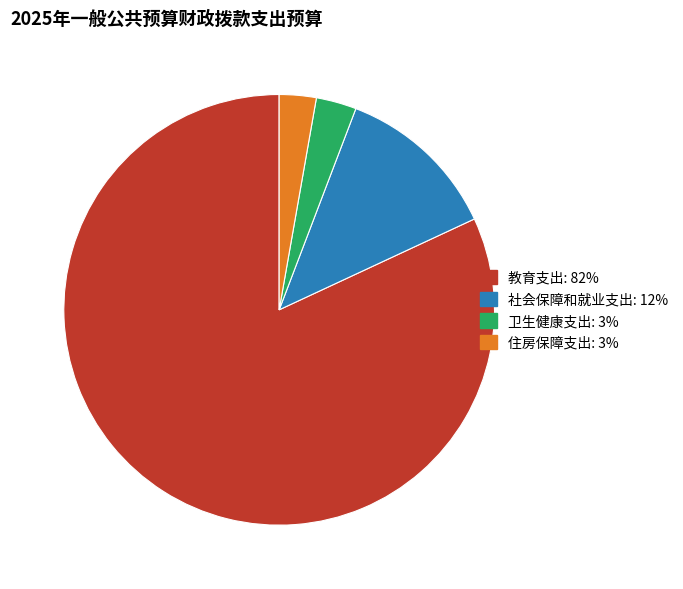

Do 教育支出 and 社会保障和就业支出 together represent more than half of the pie?

Yes